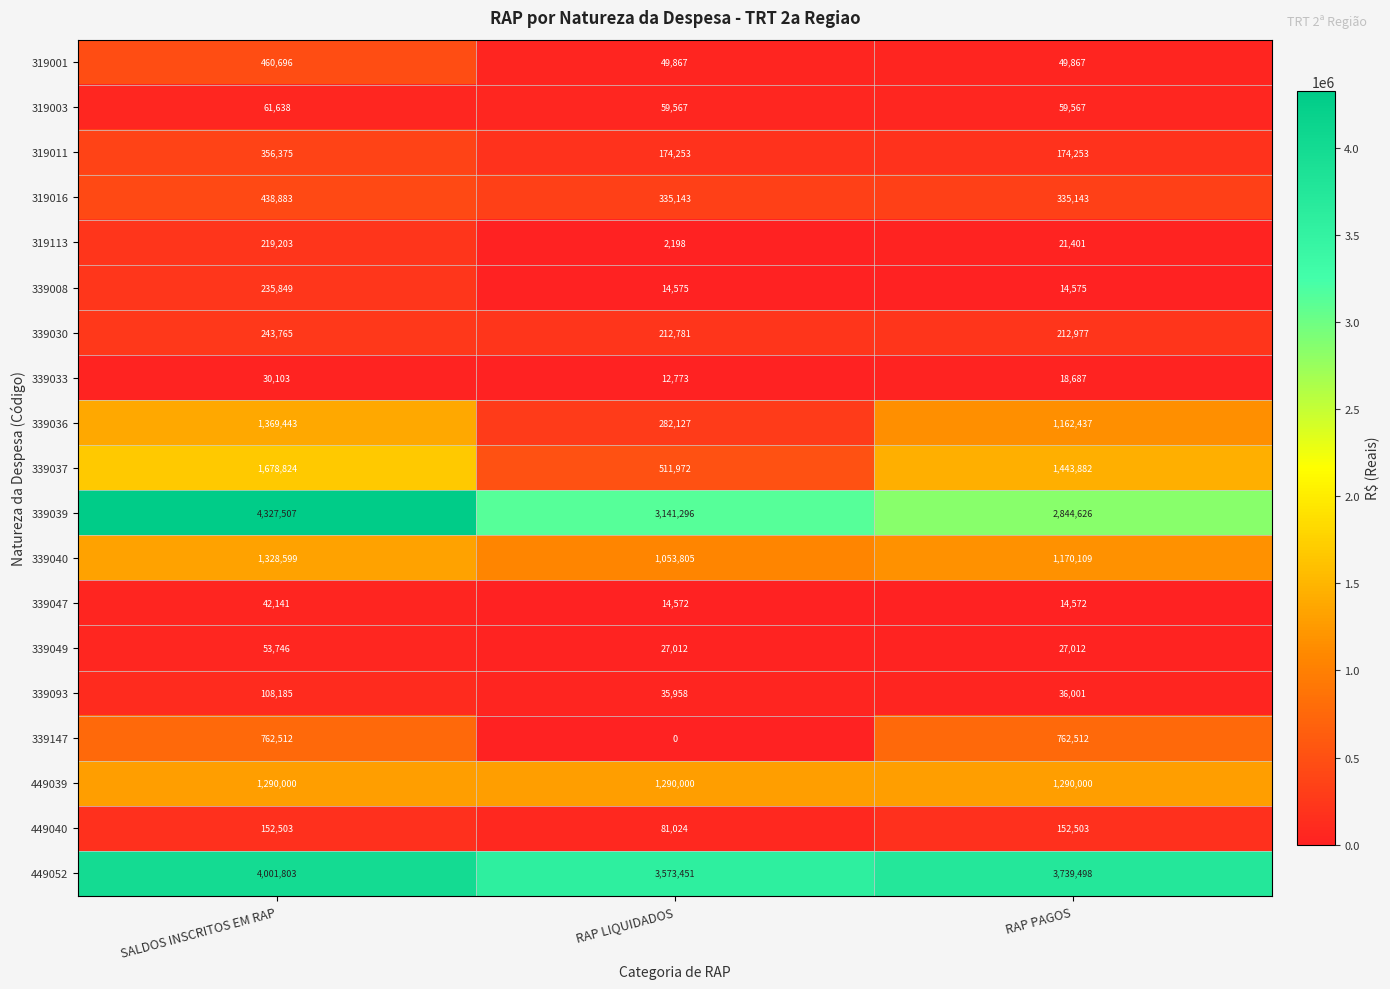

Which label corresponds to the largest value in the chart?

SALDOS INSCRITOS EM RAP